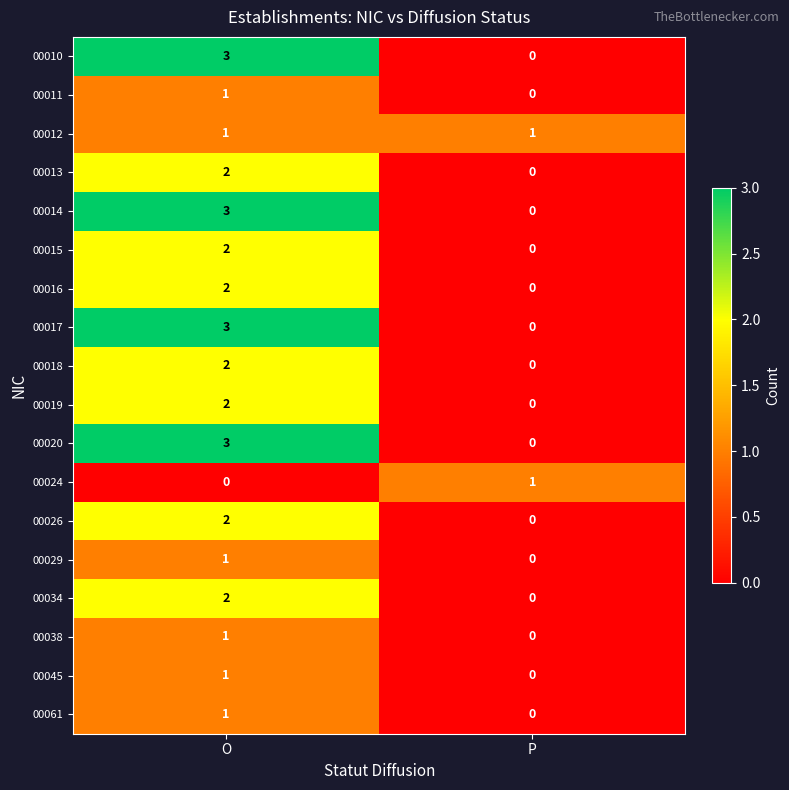

True or false: 00011 has a value of 0 at P.

True